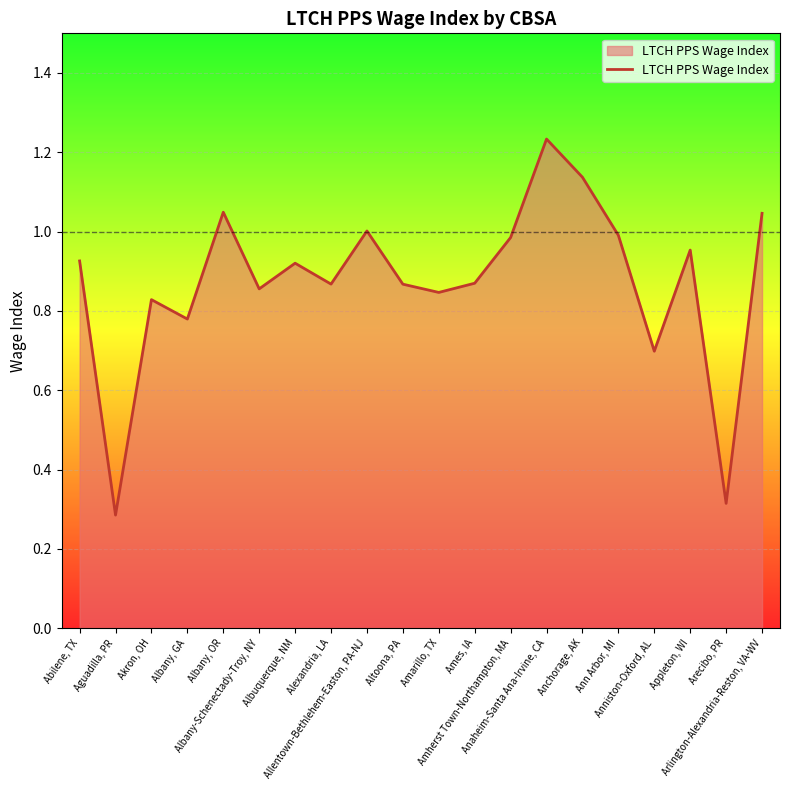

Reading left to right, extract all data points from this chart.

0.9	0.3	0.8	0.8	1.0	0.9	0.9	0.9	1.0	0.9	0.8	0.9	1.0	1.2	1.1	1.0	0.7	1.0	0.3	1.0